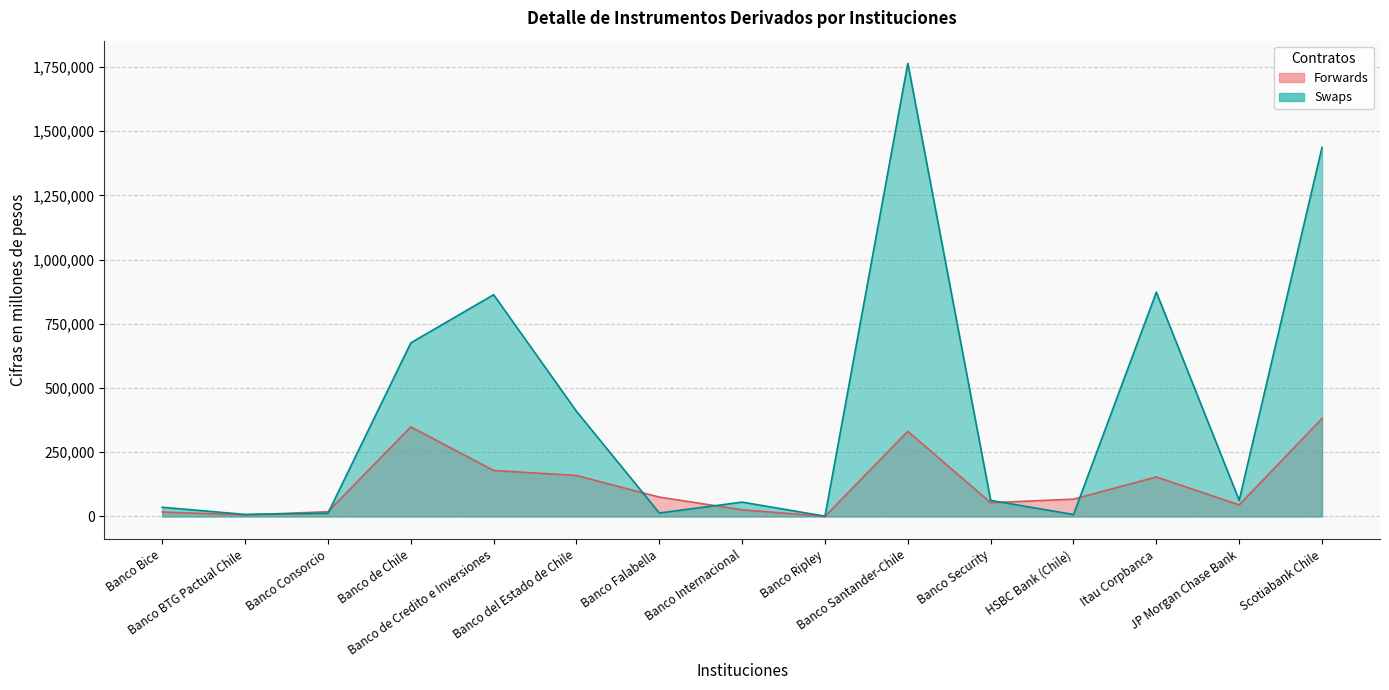

How many values in the forwards series are below 67417?

7